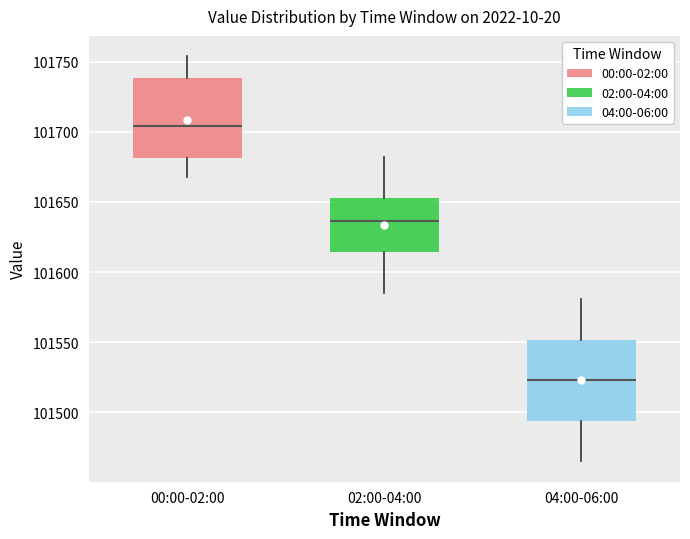

Reading left to right, transcribe this box plot: for each box, give where its median line is, the range the box spans, and where its two whiskers end, as read against the y-axis. The values are not printed on the chart, so give them approximately, as read against the axis.

00:00-02:00: median 101705, box 101680 to 101740, whiskers 101670 to 101755
02:00-04:00: median 101635, box 101615 to 101655, whiskers 101585 to 101680
04:00-06:00: median 101525, box 101495 to 101550, whiskers 101465 to 101580